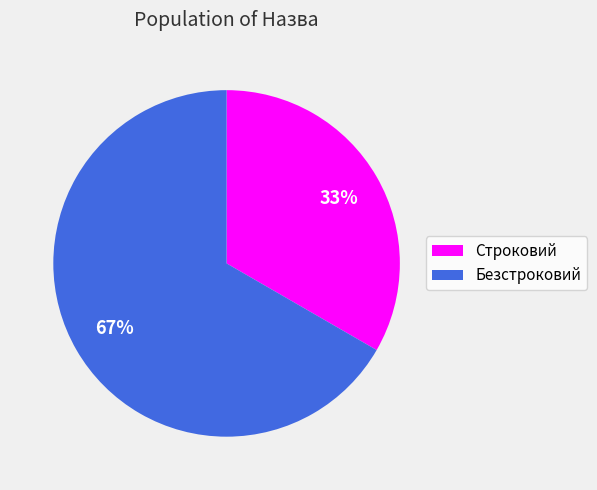

Which slice is the smallest?

Строковий